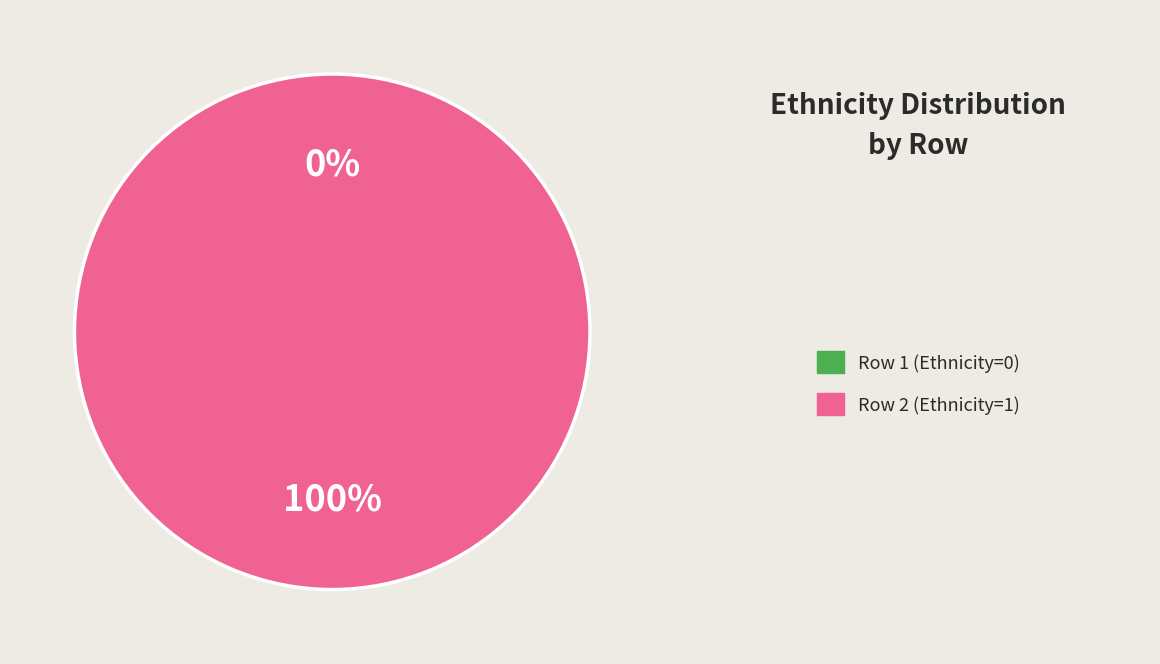

Combined, do Row 1 (Ethnicity=0) and Row 2 (Ethnicity=1) account for over 50%?

Yes